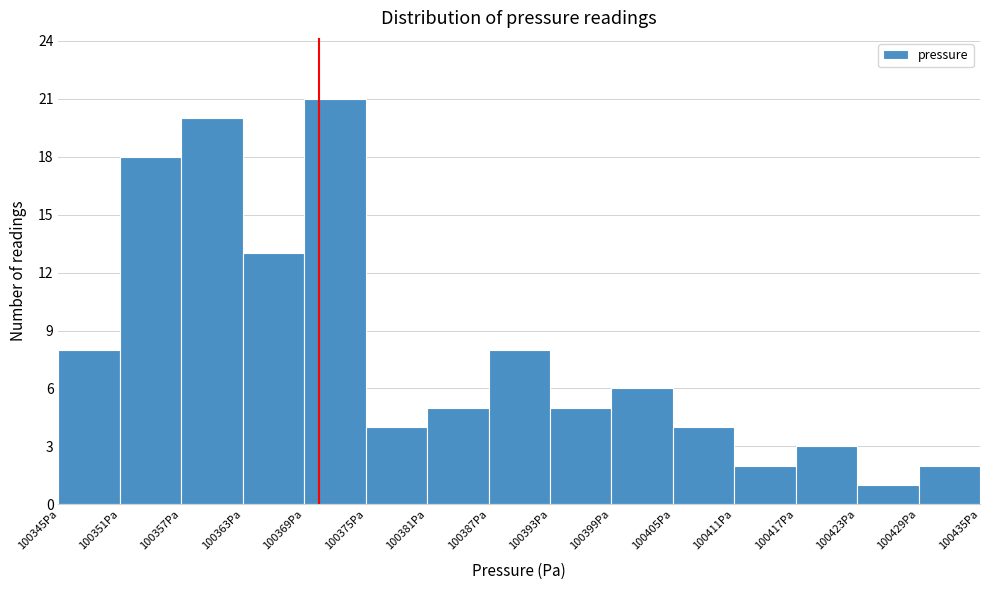

How tall is the bar that spans 100369 to 100375 on the x-axis? The values are not printed on the chart, so give them approximately, as read against the axis.

21